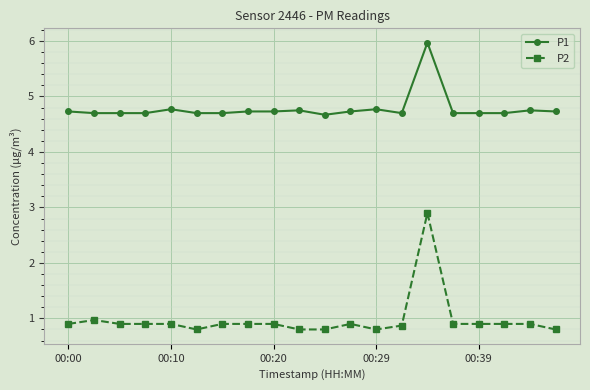

Which series has the largest total across all categories?

P1